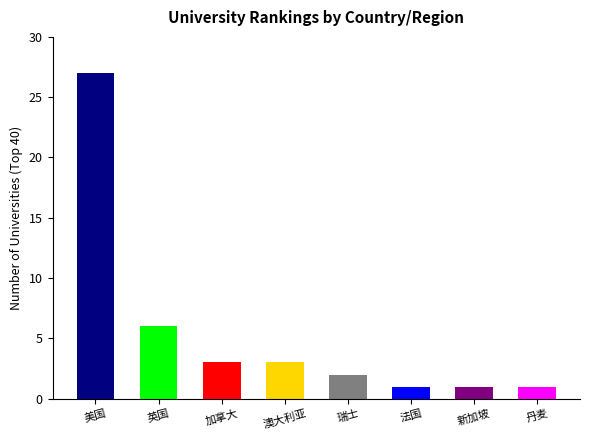

What is the smallest value displayed?

1